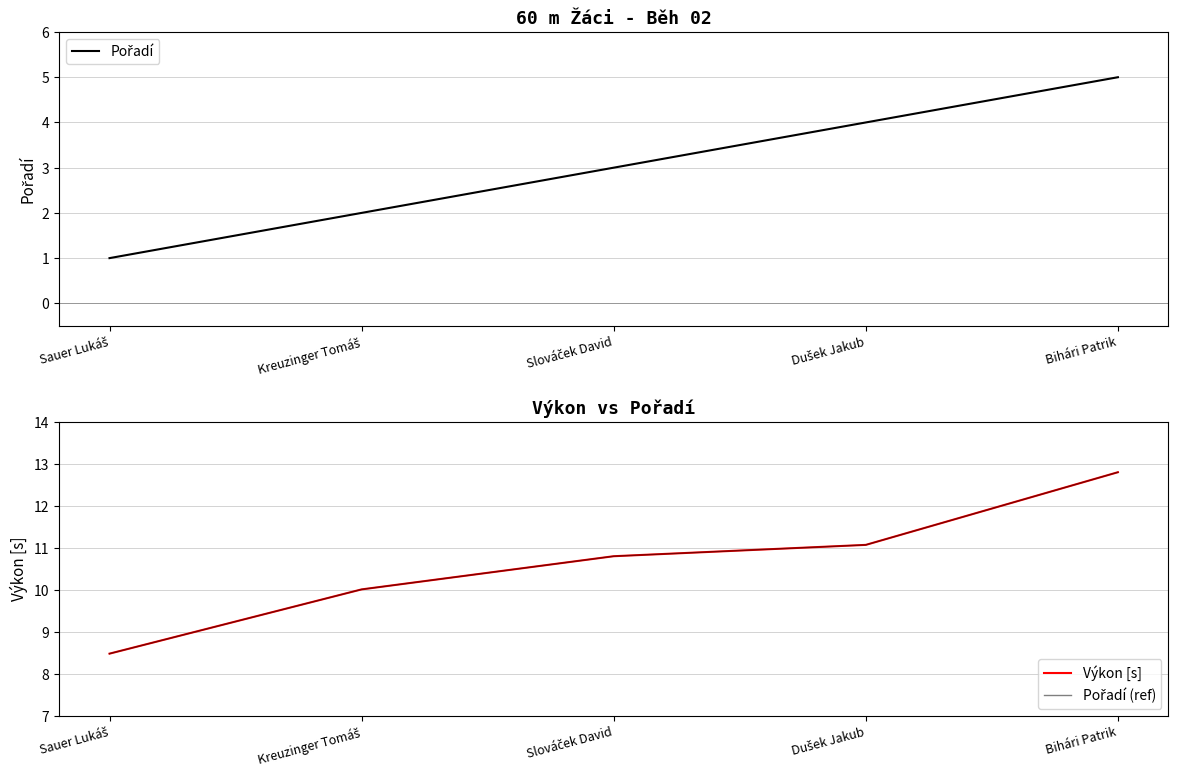

Does the chart display data point markers on the line(s)?

No